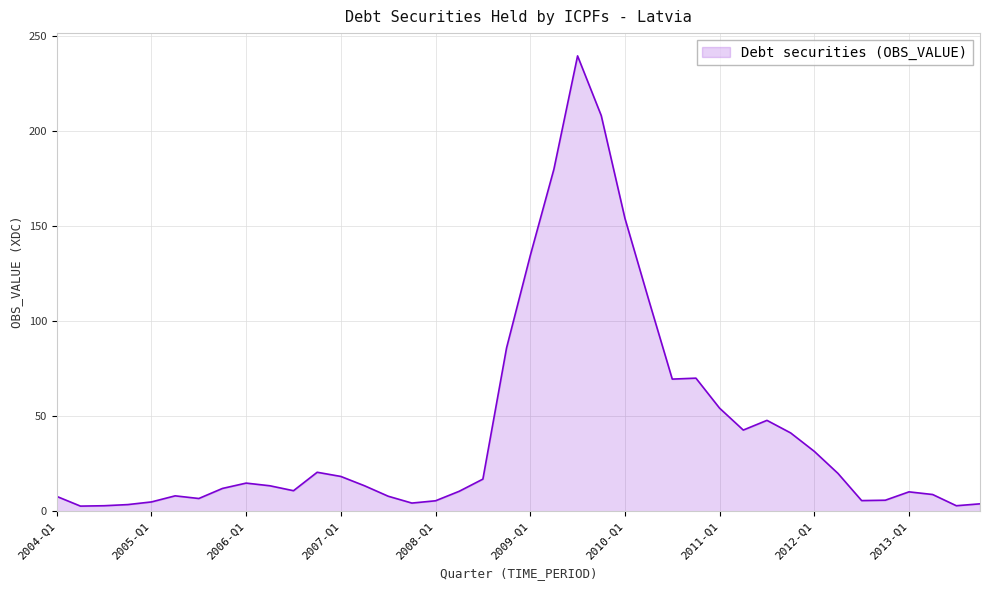

What is the difference between the maximum and minimum values?

236.8